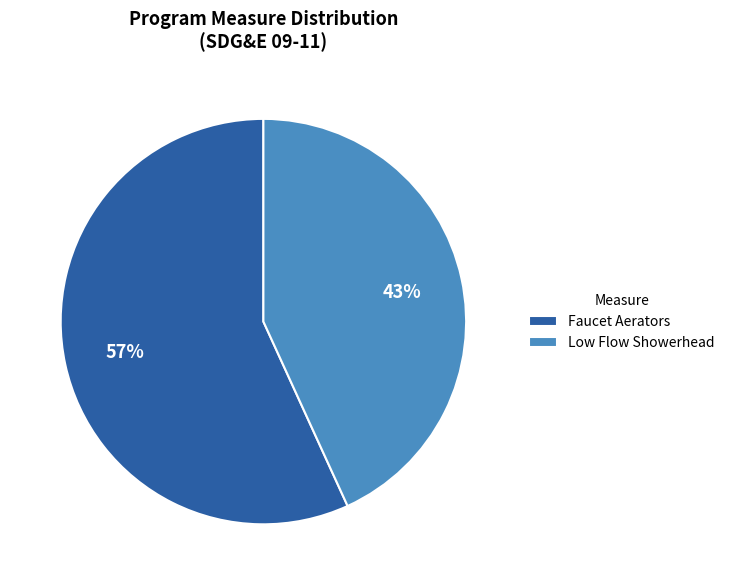

Which slice represents more than half of the pie?

Faucet Aerators